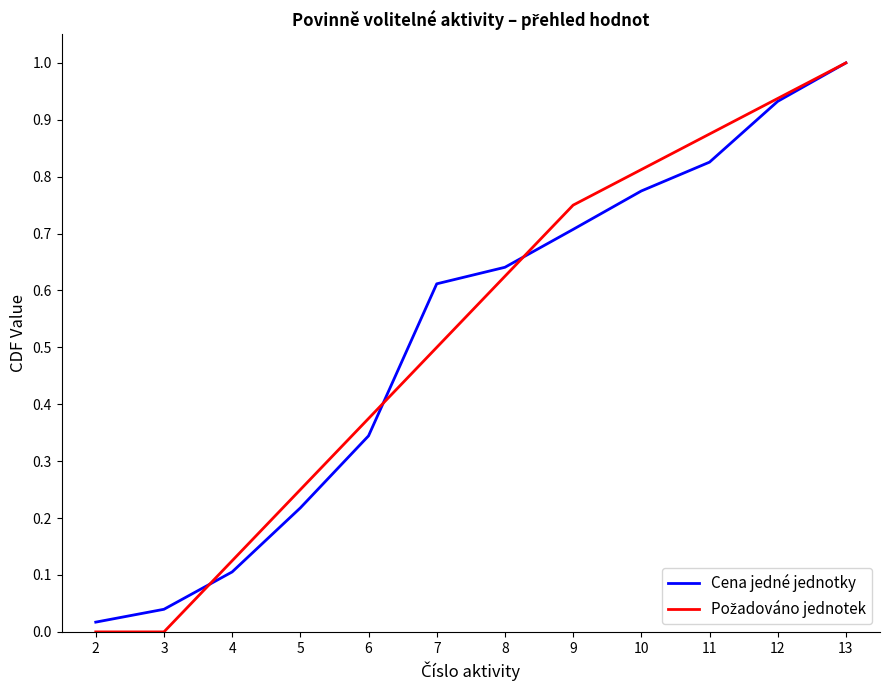

At which category is the sum across all series the highest?

13